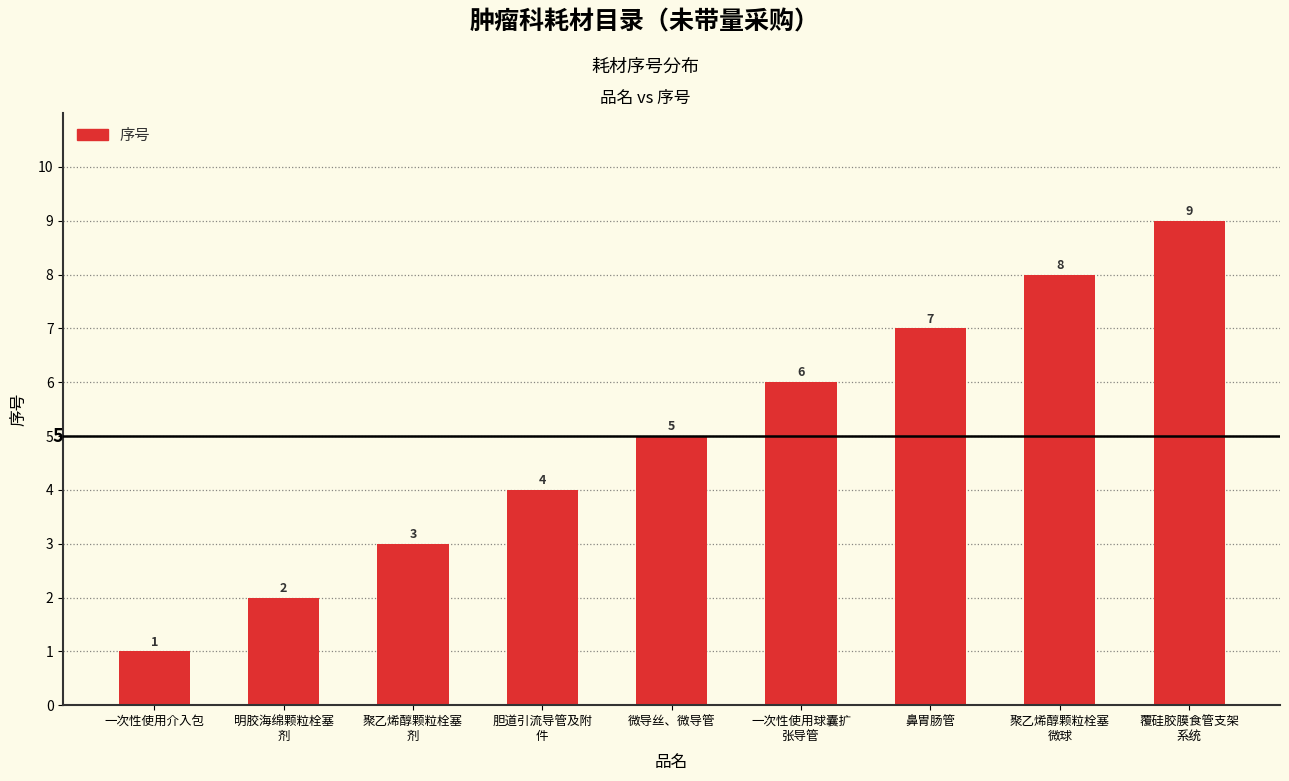

What is the greatest value displayed?

9